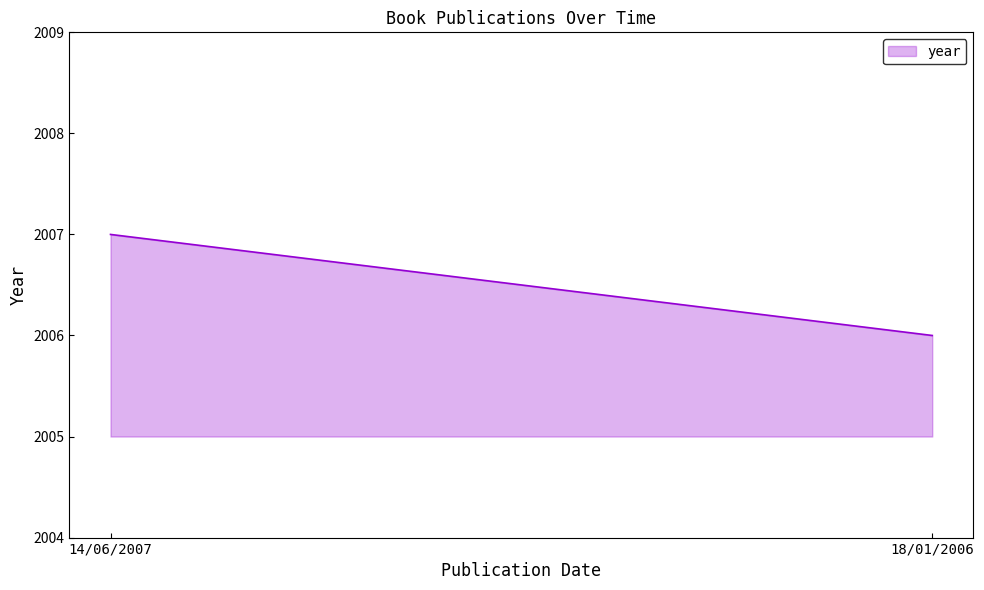

How many values are between 2006 and 2007?

2